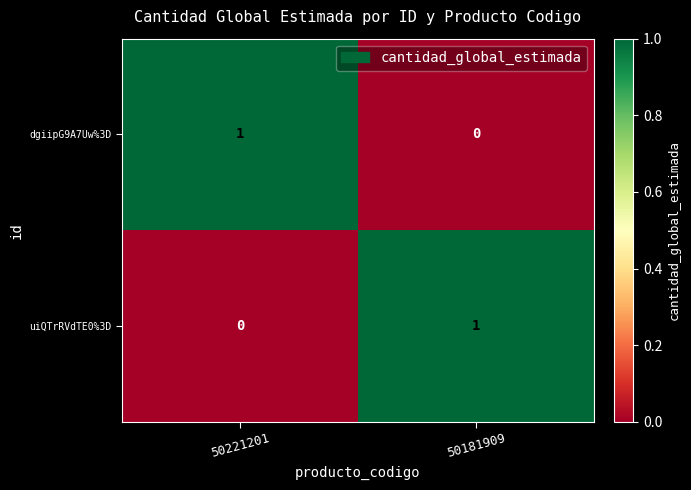

Is the value of dgiipG9A7Uw%3D at 50221201 greater than the value of uiQTrRVdTE0%3D at 50221201?

Yes